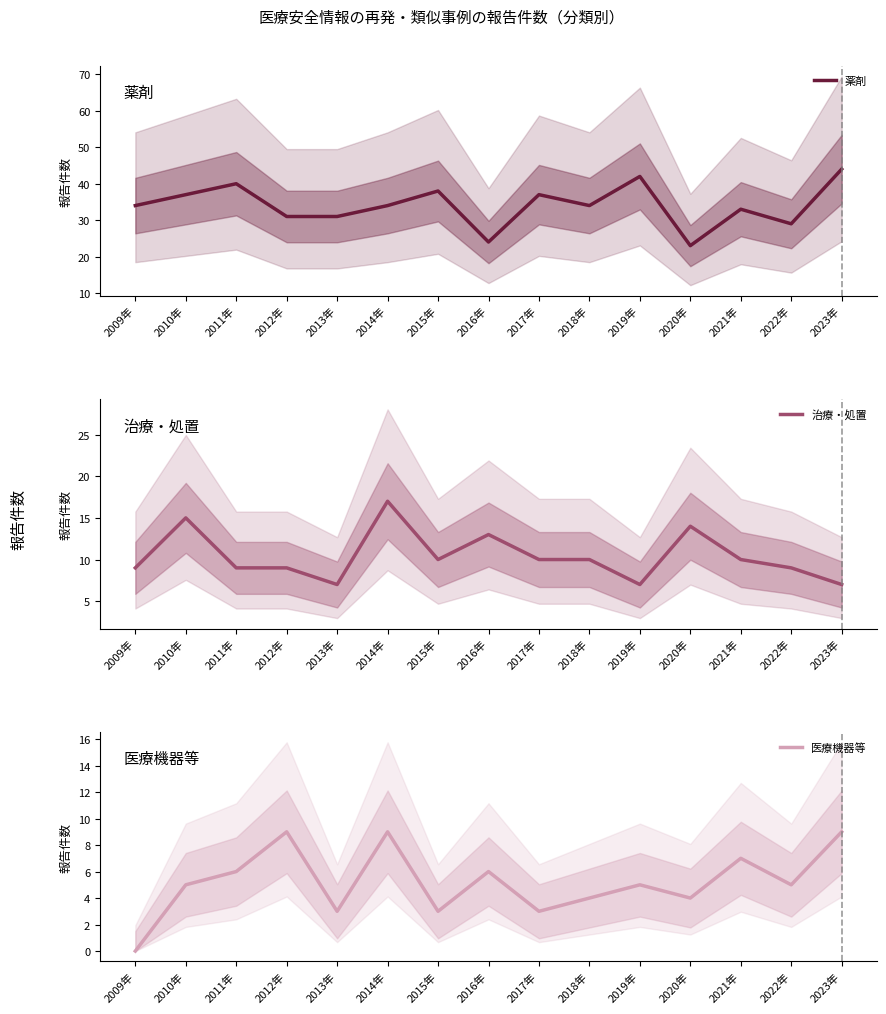

What is the average value of the 医療機器等 series?

5